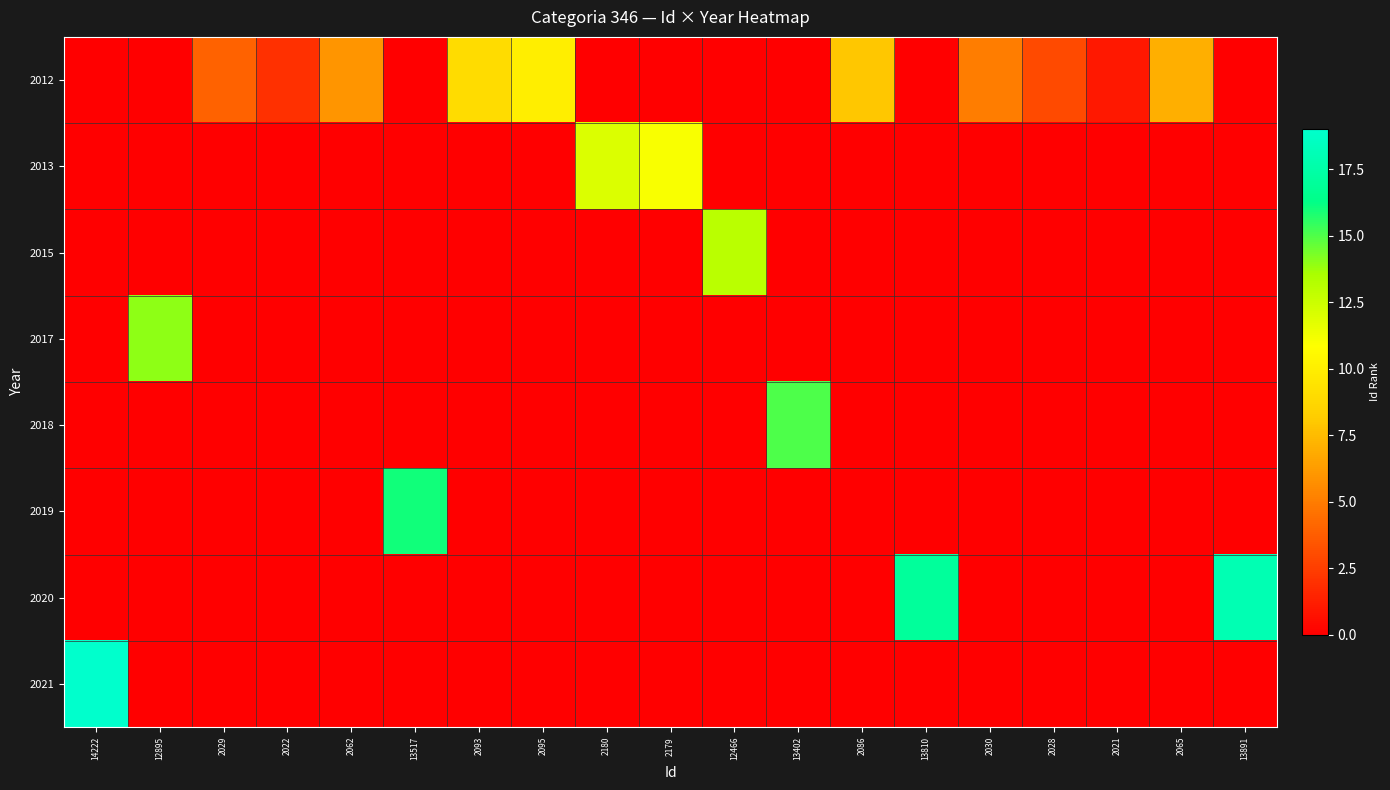

How many data points does each series have?

19